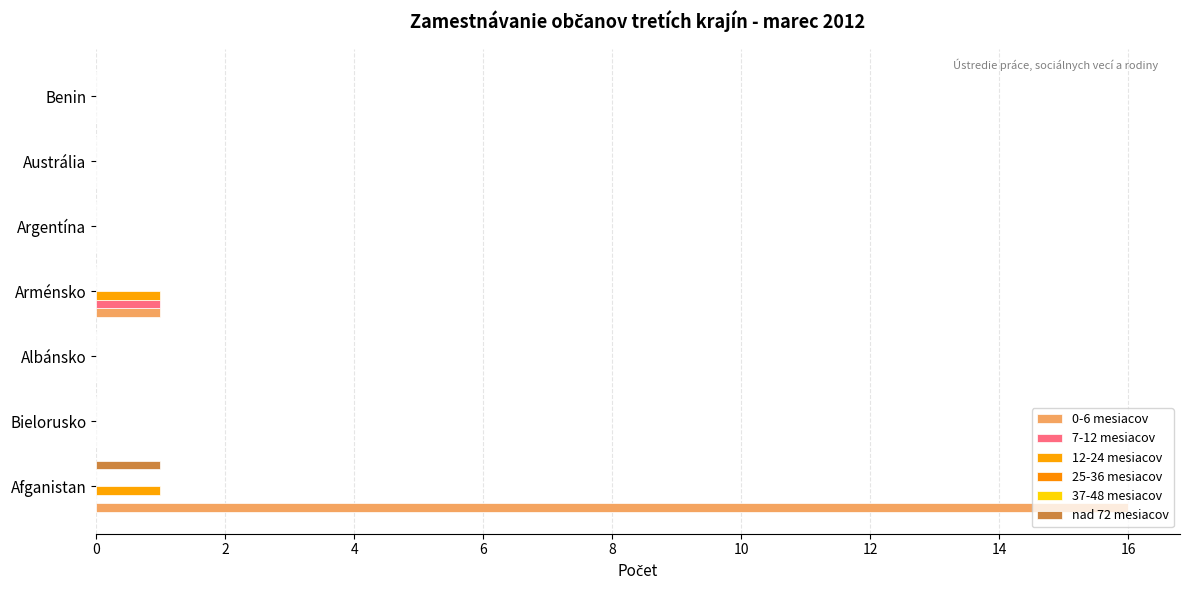

List the series in order of their peak value, highest first.

0-6 mesiacov, 7-12 mesiacov, 12-24 mesiacov, nad 72 mesiacov, 25-36 mesiacov, 37-48 mesiacov